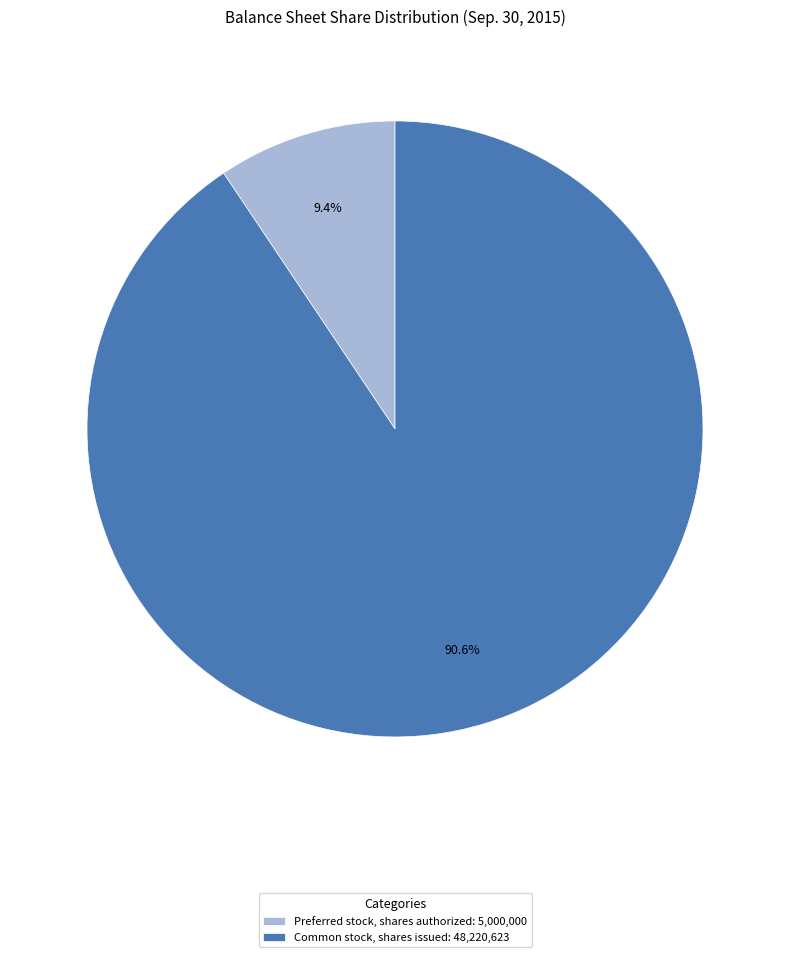

True or false: Common stock, shares issued accounts for 99% of the total.

False